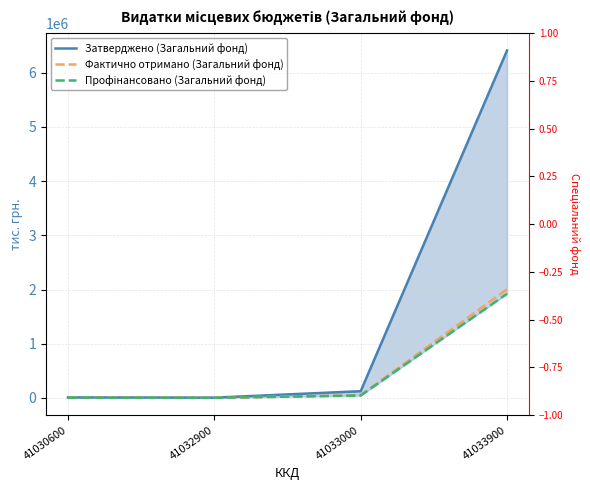

True or false: Профінансовано (Загальний фонд) and Фактично отримано (Загальний фонд) cross at least once.

False